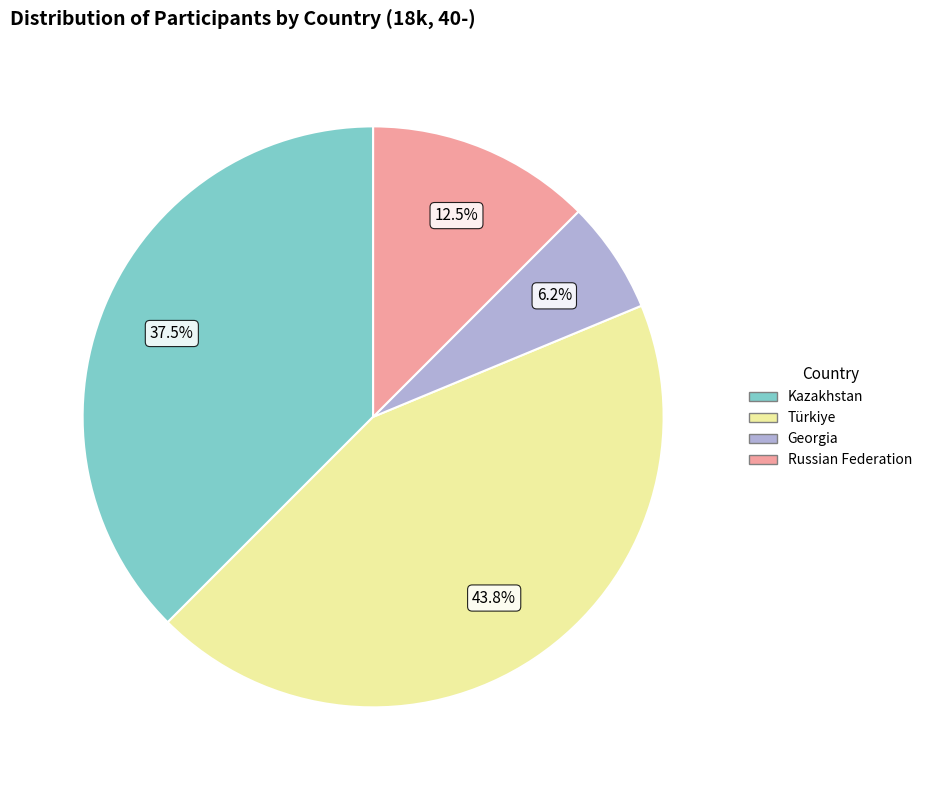

What portion of the pie excludes Kazakhstan?

62.5%